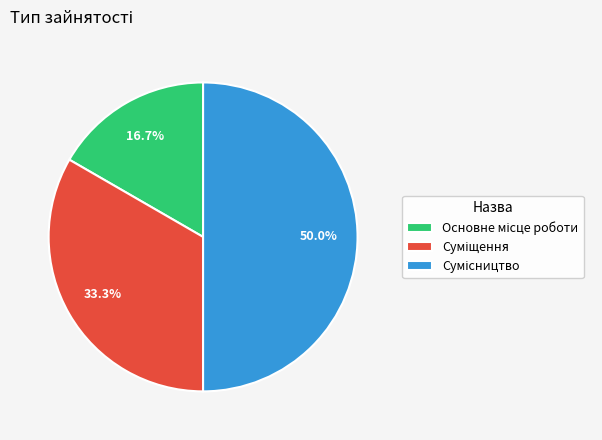

Rank the categories by value from lowest to highest.

Основне місце роботи, Суміщення, Сумісництво